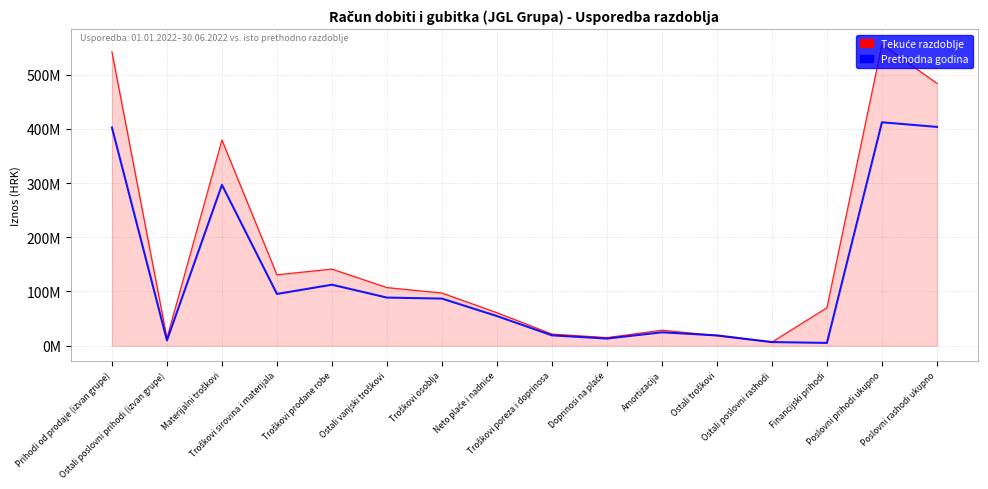

Which series changed the most between Troškovi sirovina i materijala and Poslovni rashodi ukupno?

Tekuće razdoblje